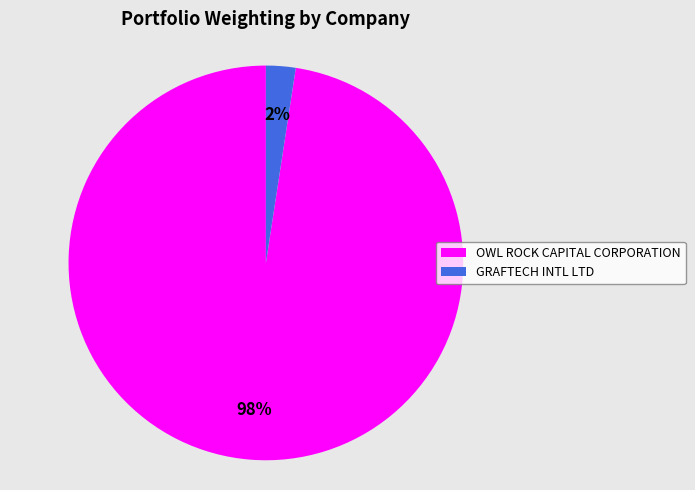

Which category has the biggest portion of the pie?

OWL ROCK CAPITAL CORPORATION